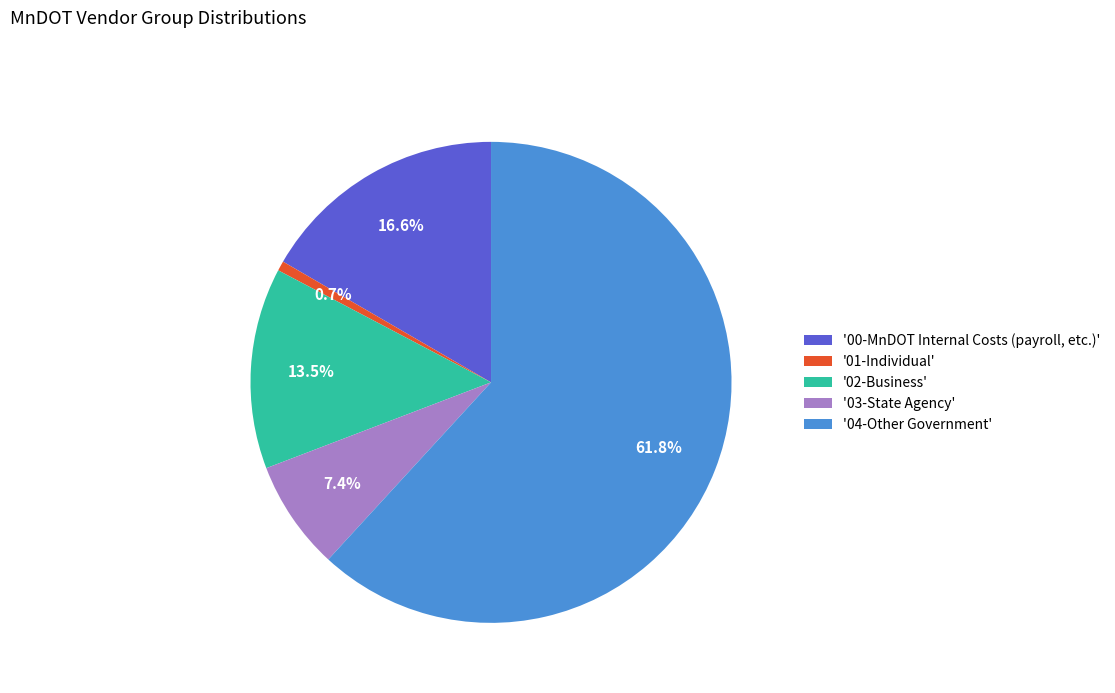

Which slice is the largest?

'04-Other Government'